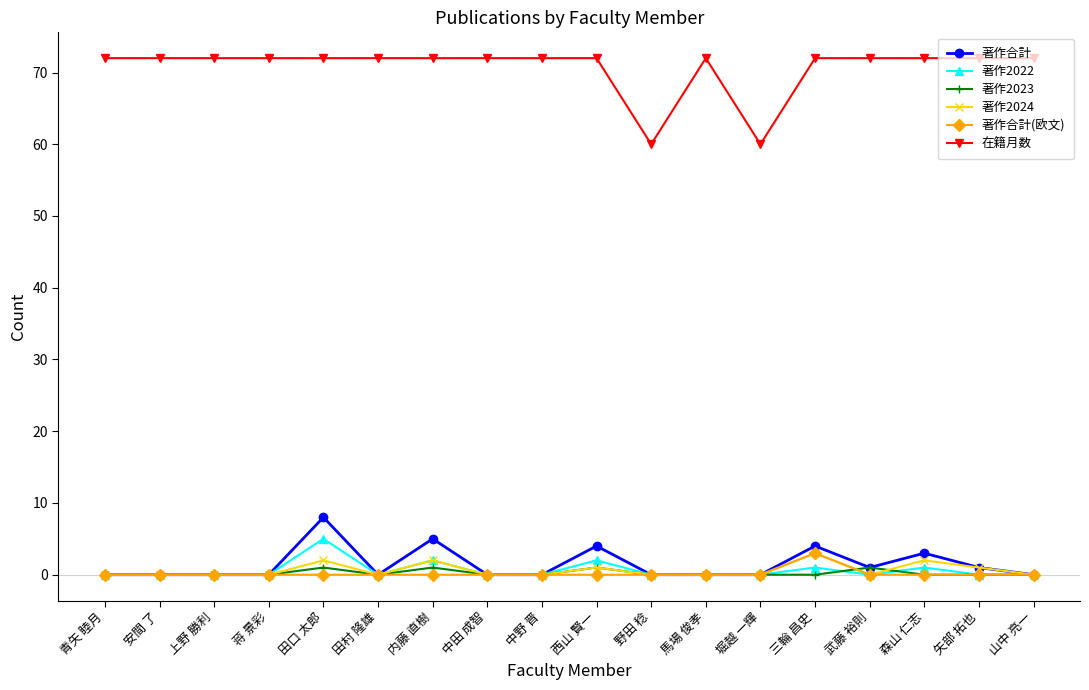

True or false: 著作2023 has more than 1 points higher than both neighbors.

True